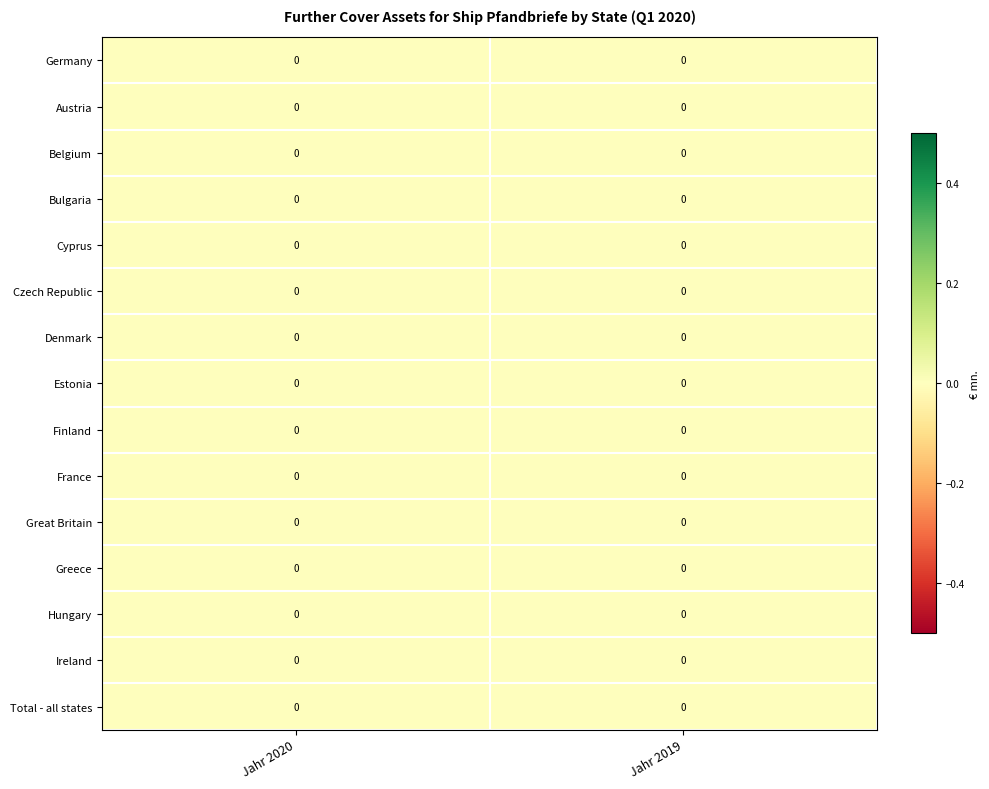

The value of Greece at Jahr 2020 is 0.0. True or false?

True